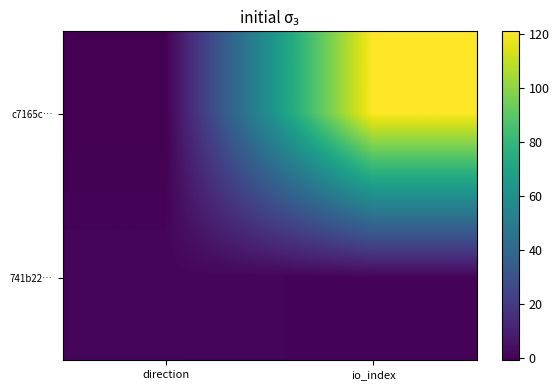

At how many categories does at least one series exceed 74?

1